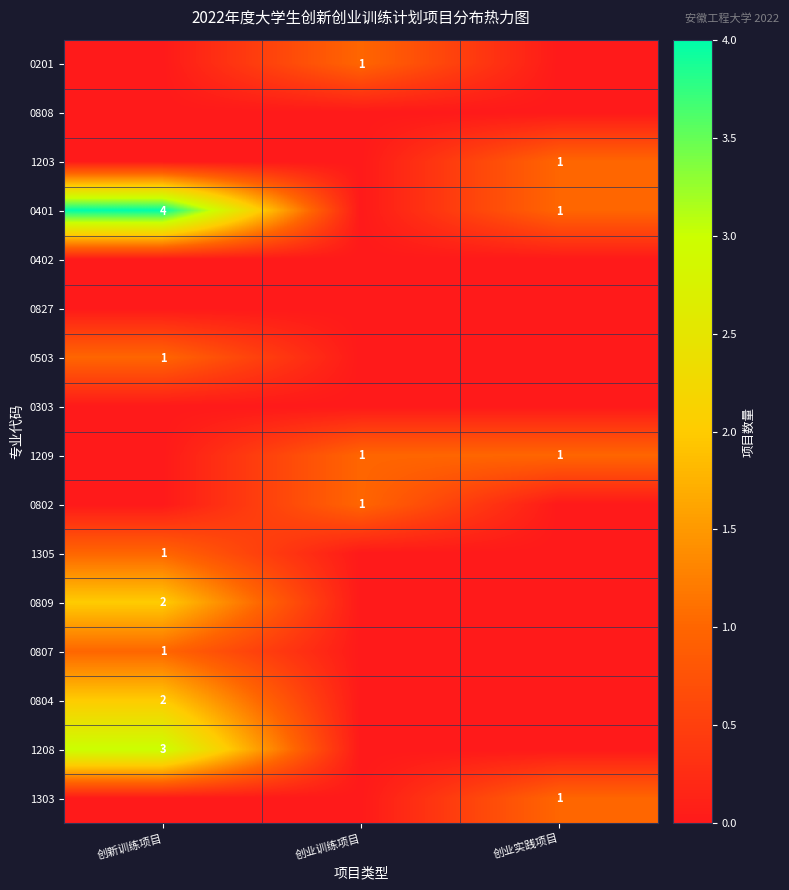

What is the difference between the highest and lowest values at 创业训练项目?

1